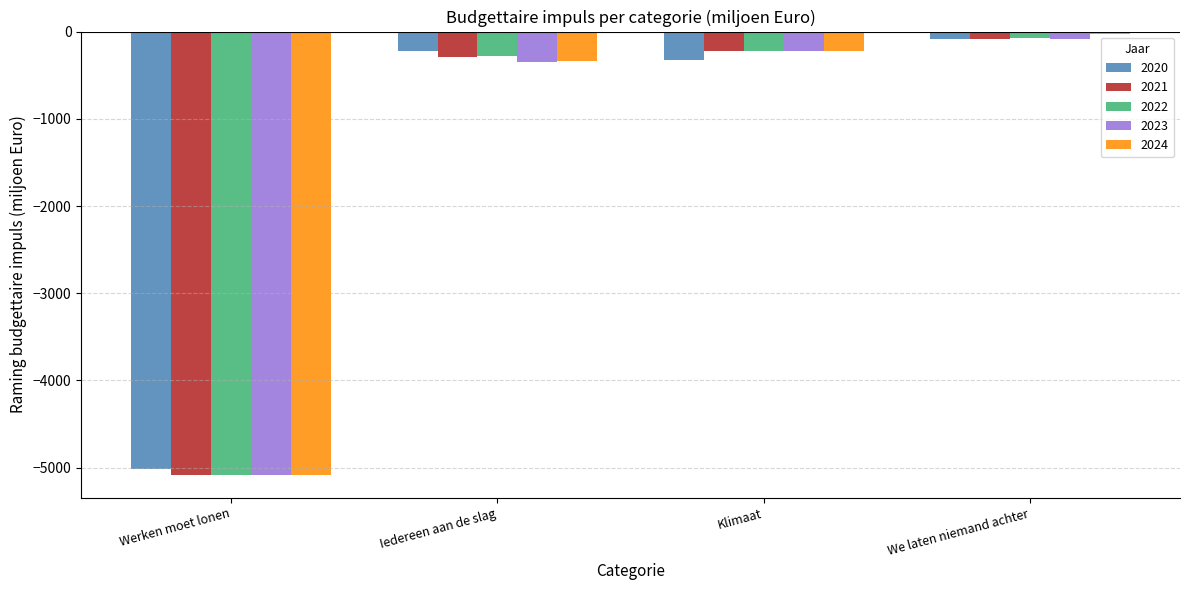

How many values in the 2023 series exceed -227?

1